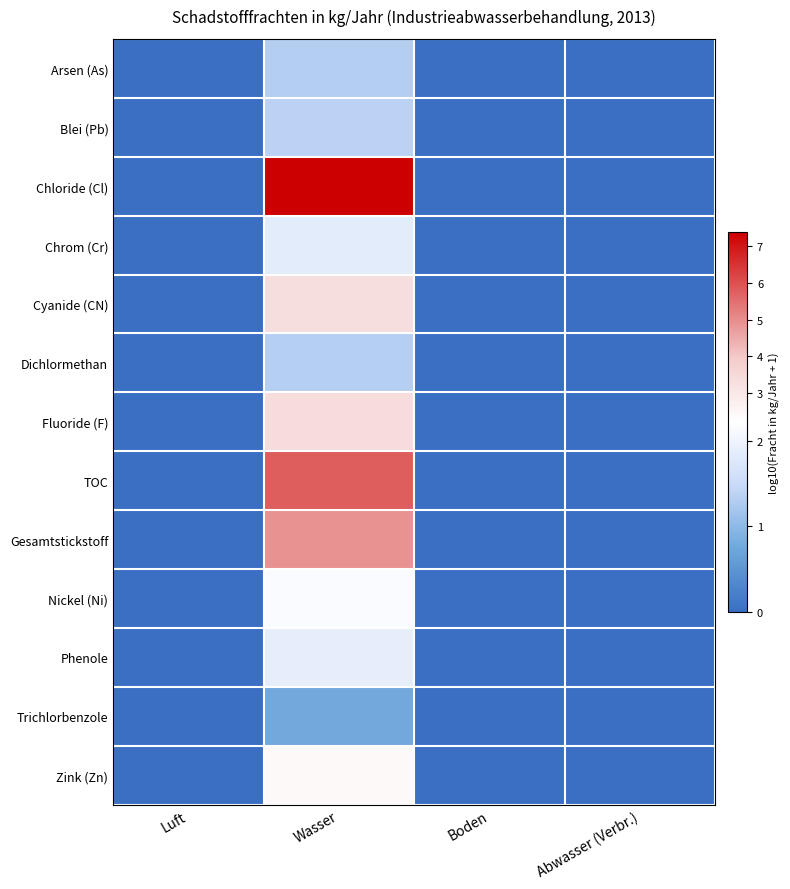

What is the spread (max minus min) of values at Wasser?

6.6